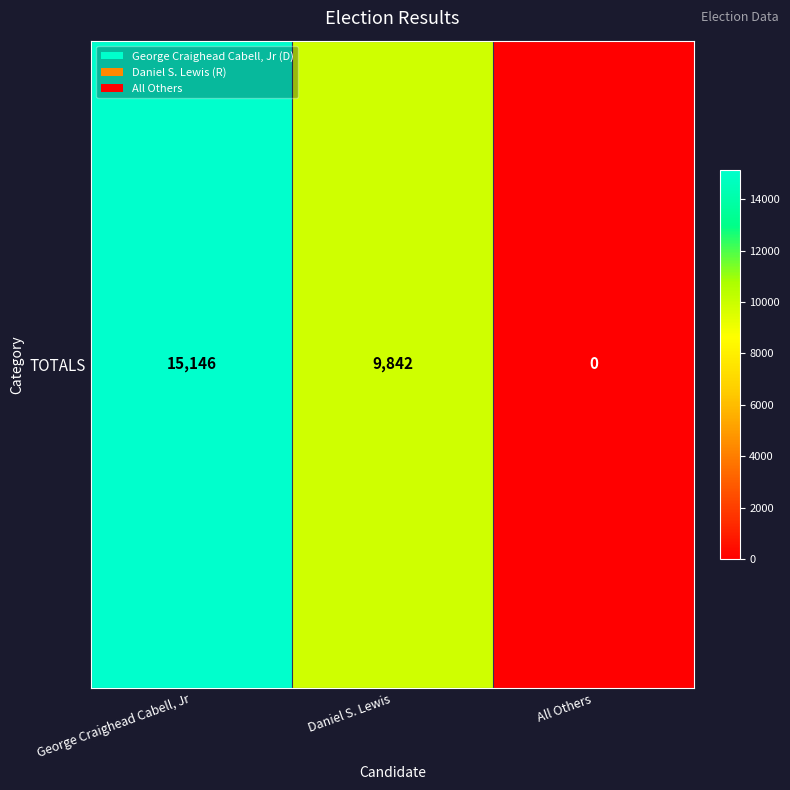

How many values exceed 9842?

1